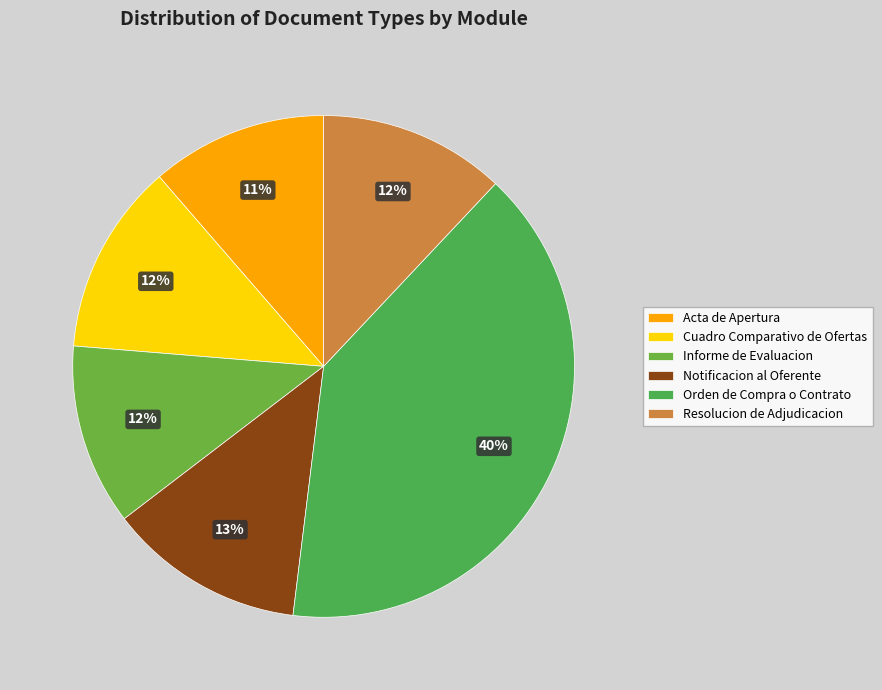

Do Informe de Evaluacion and Orden de Compra o Contrato together represent more than half of the pie?

Yes